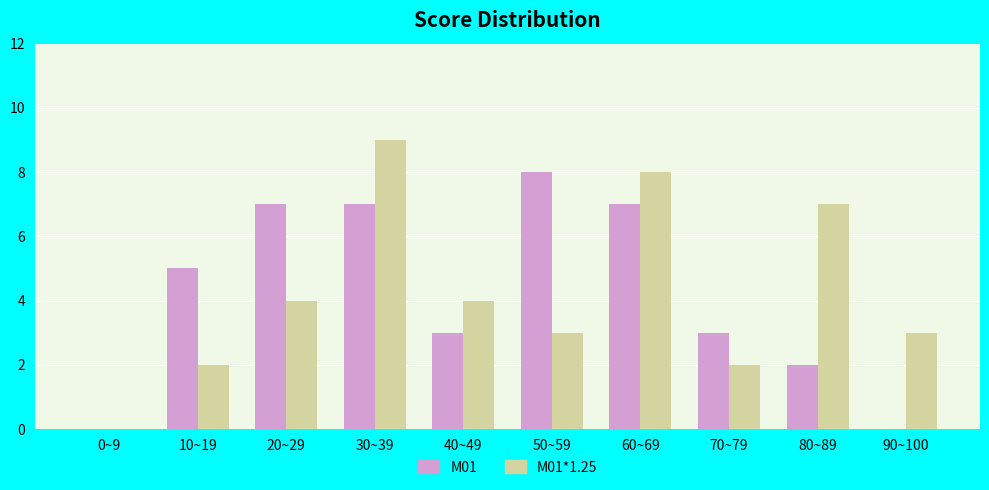

What is the spread (max minus min) of values at 10~19?

3